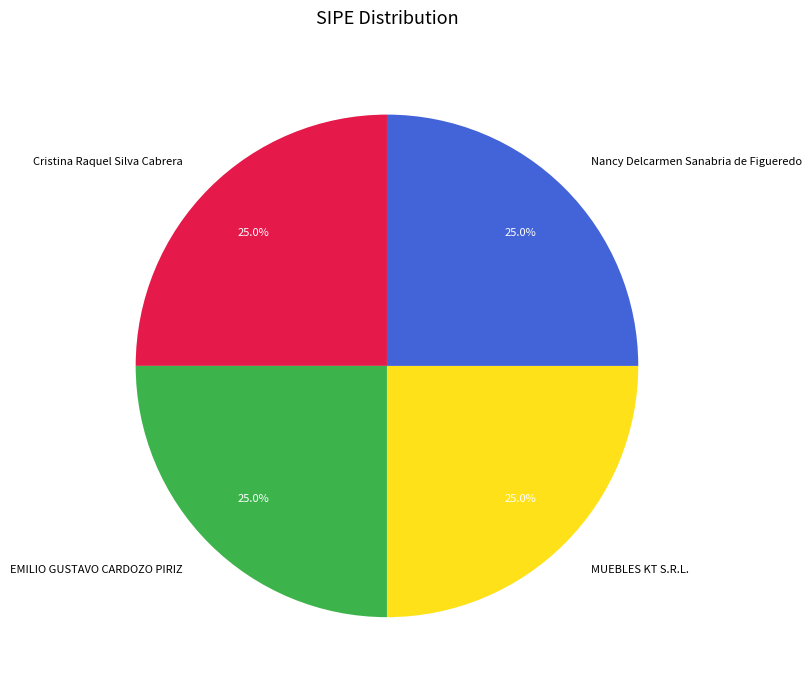

Is there any slice that represents more than half of the pie?

No